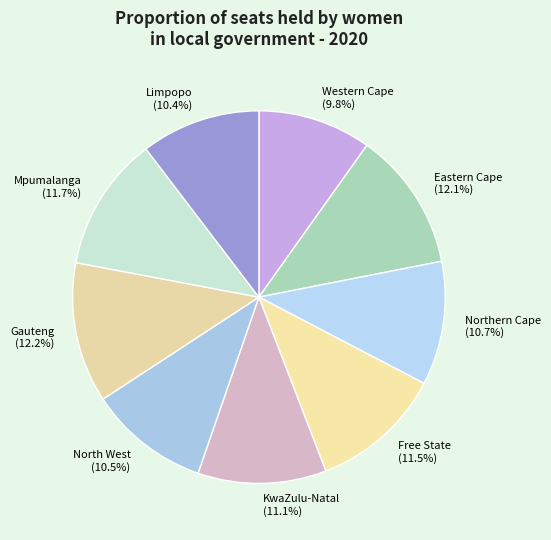

What is the ratio of the value at Northern Cape to the value at Mpumalanga?

0.9